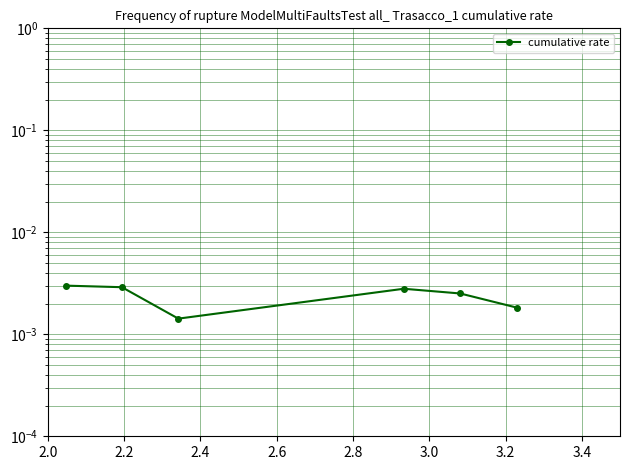

Where is the data nearest to the value 0?

2.4